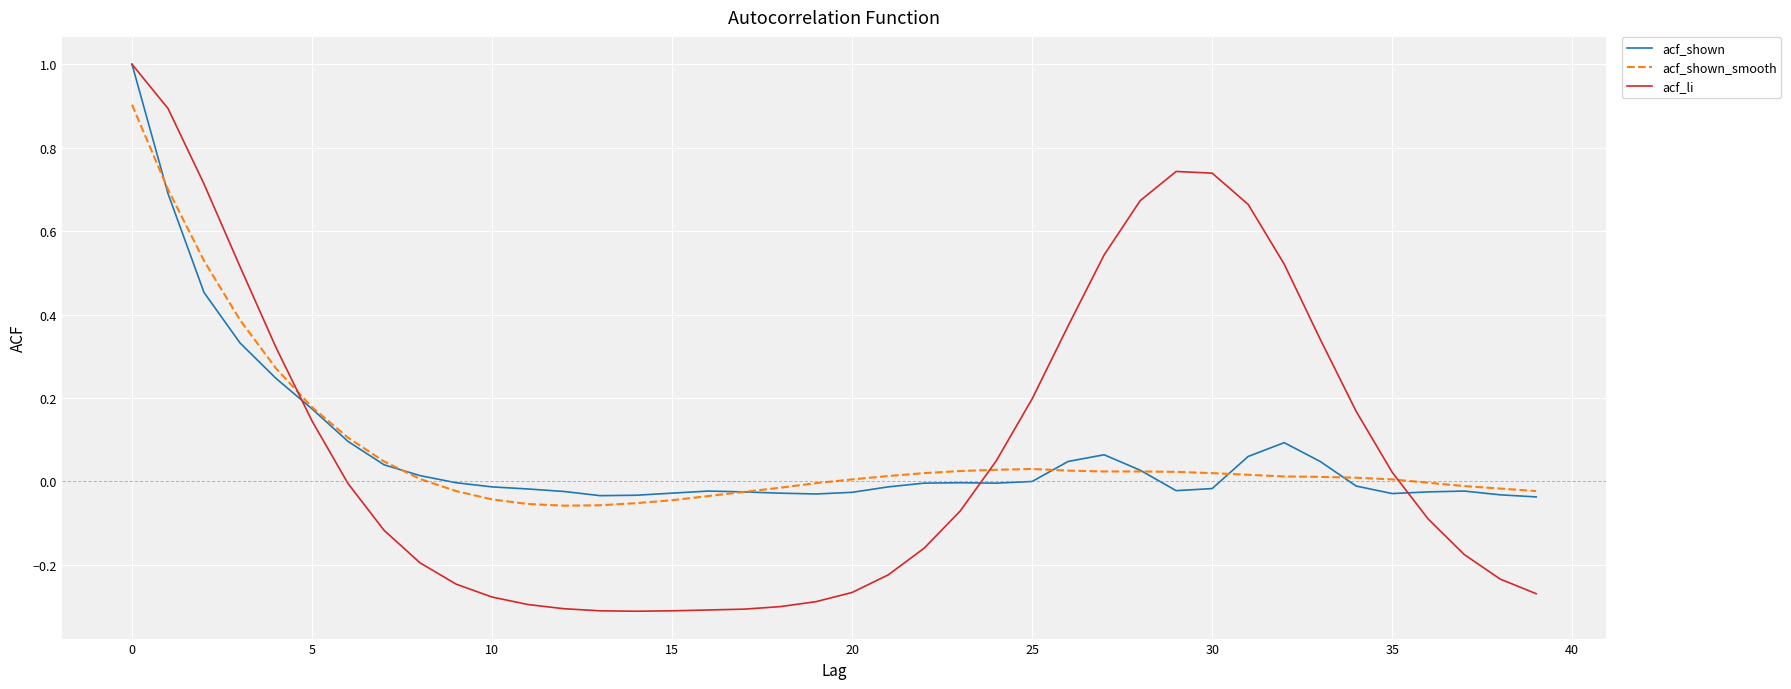

Which series has the largest range (max minus min)?

acf_li